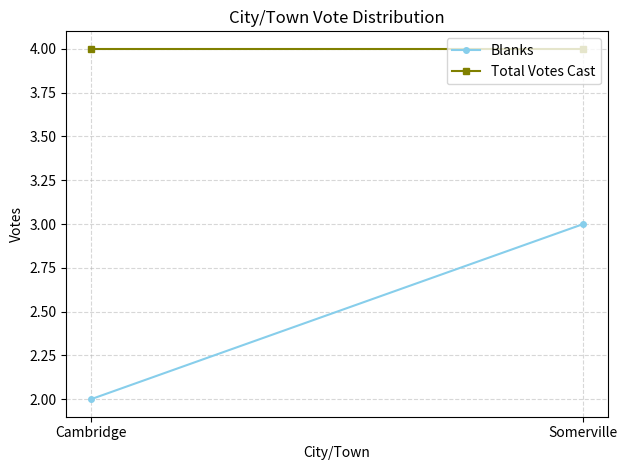

How many data points does each series have?

2